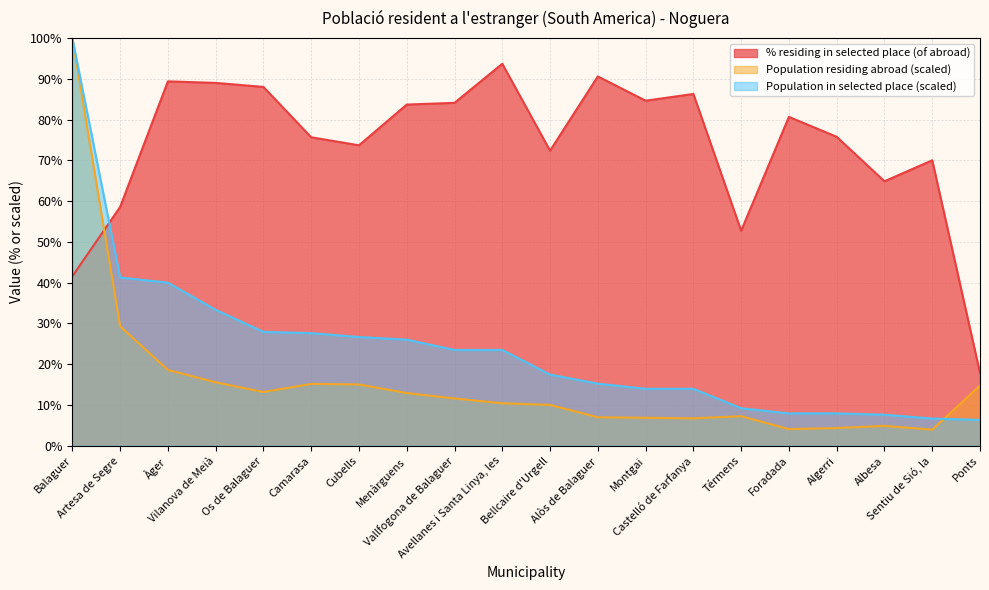

What is the label of the 8th point from the right?

Montgai